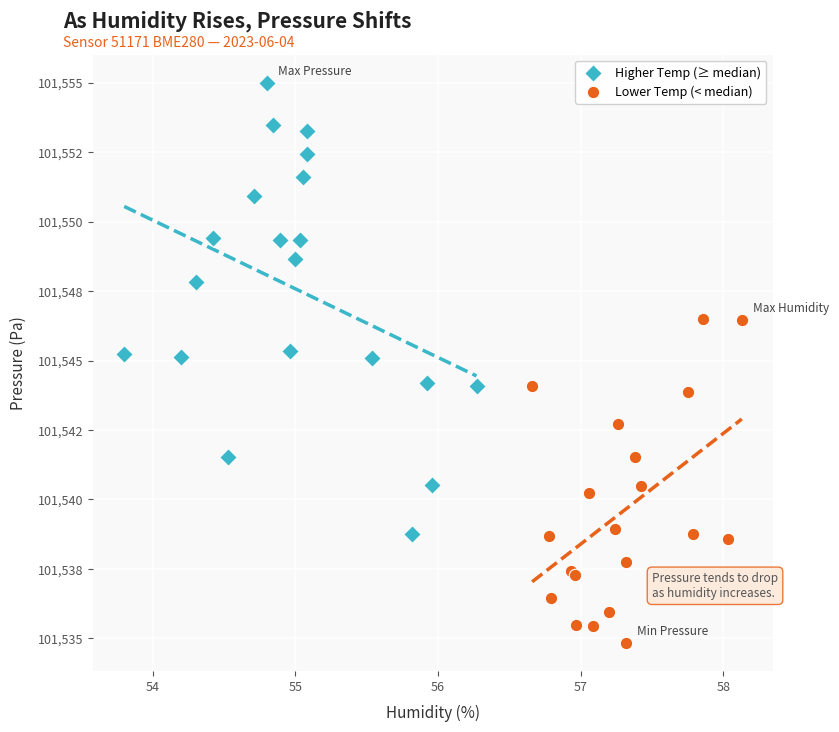

What are all the series names shown in the legend?

Higher Temp (≥ median), Lower Temp (< median)